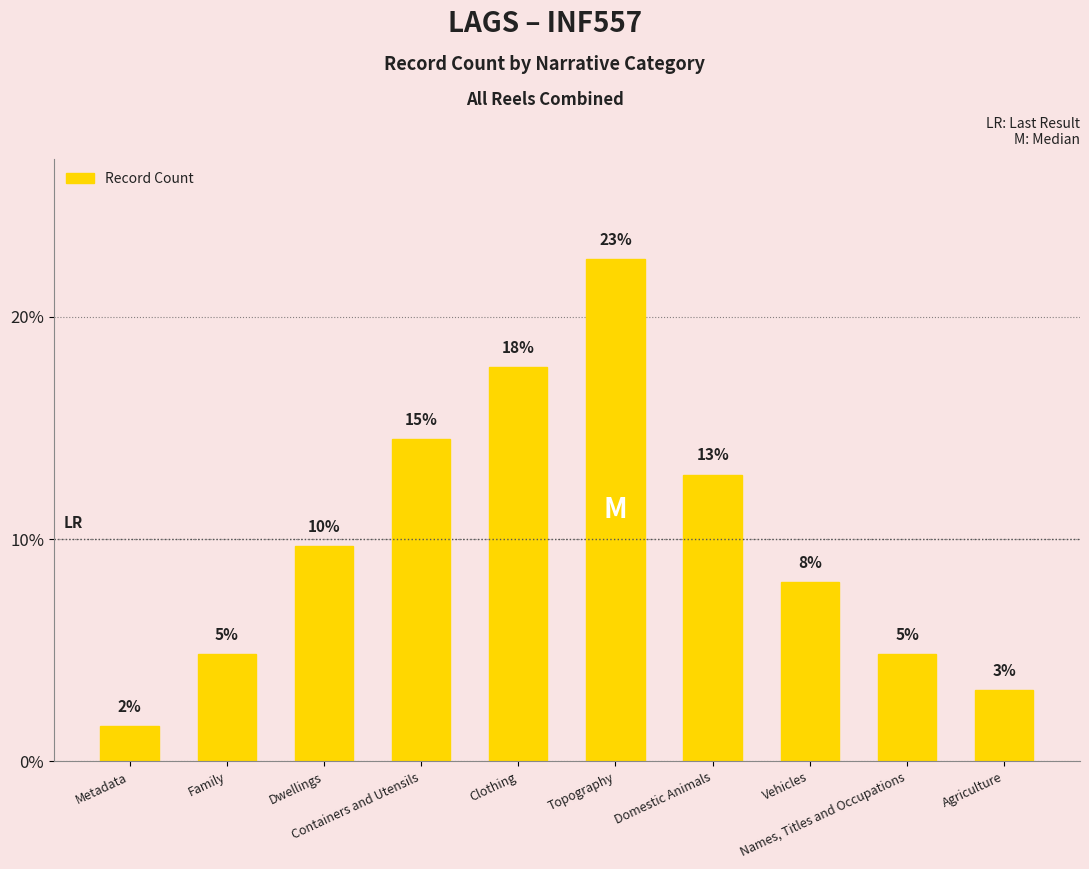

Where does the data first go above 9?

Dwellings